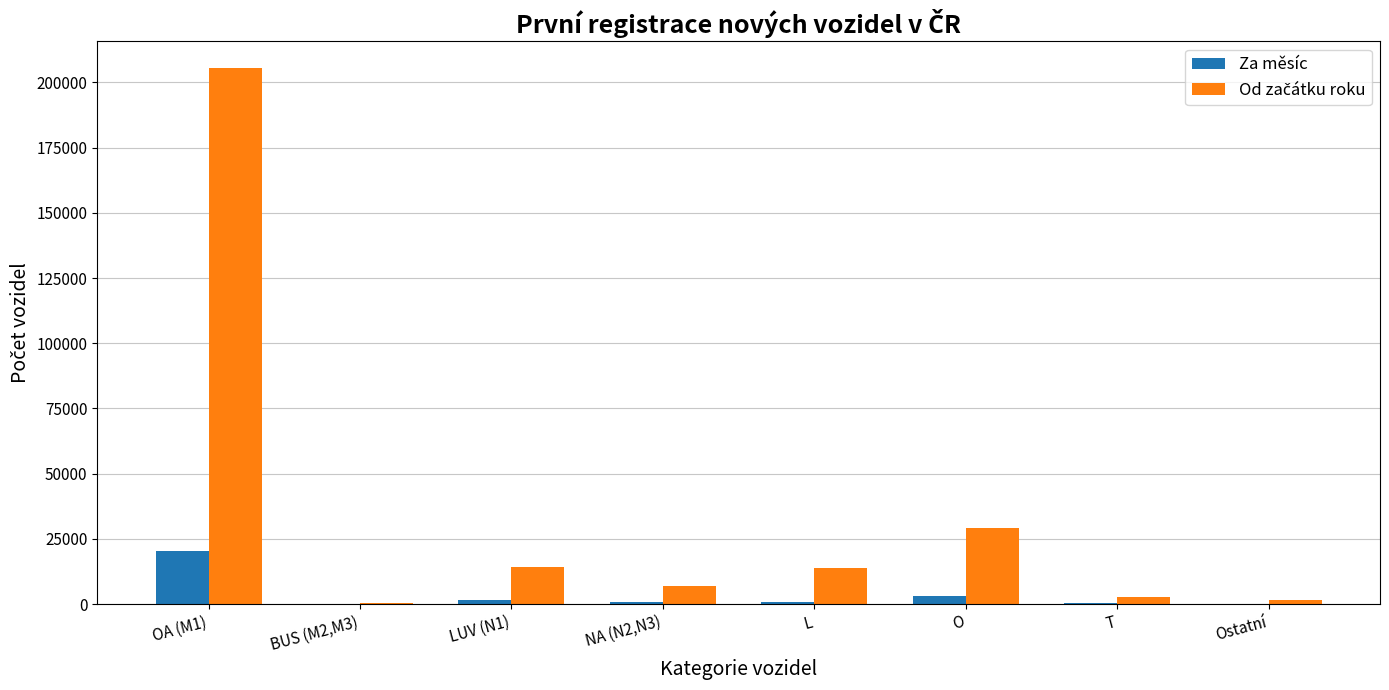

What is the highest value of the Za měsíc series?

20219